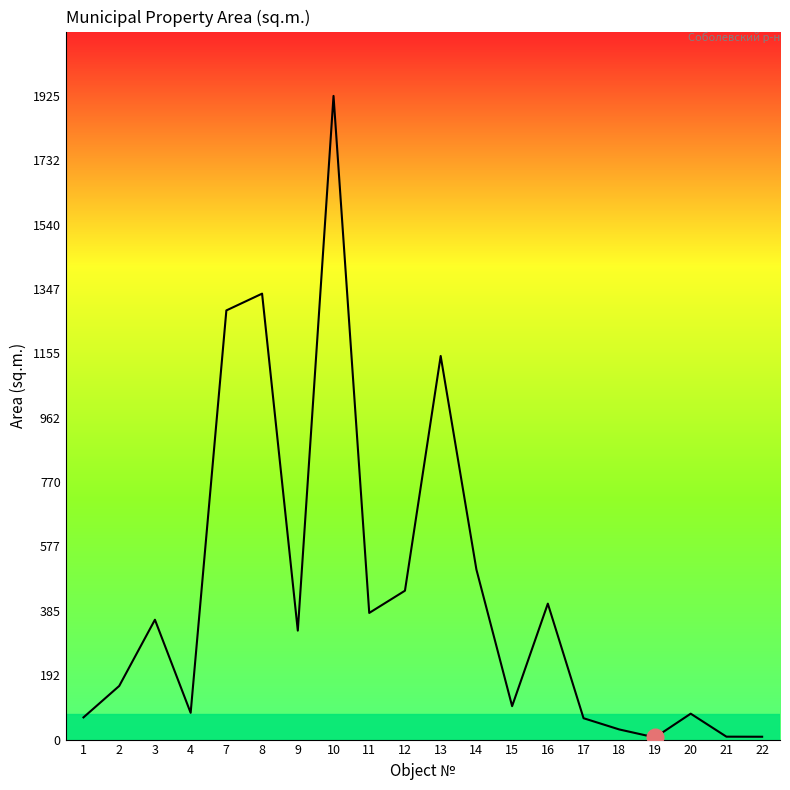

Where is the first local minimum?

4